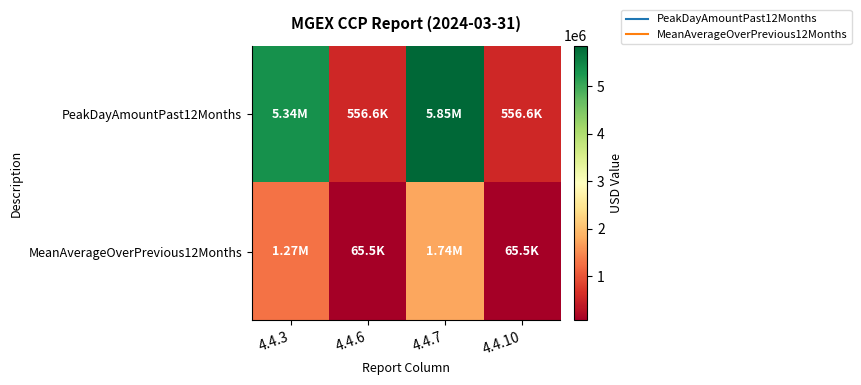

Reading left to right, what are all the values shown in this chart?

PeakDayAmountPast12Months: 4.4.3=5340437.0	4.4.6=556622.5	4.4.7=5853116.0	4.4.10=556622.5
MeanAverageOverPrevious12Months: 4.4.3=1265898.0	4.4.6=65456.0	4.4.7=1742177.0	4.4.10=65456.0